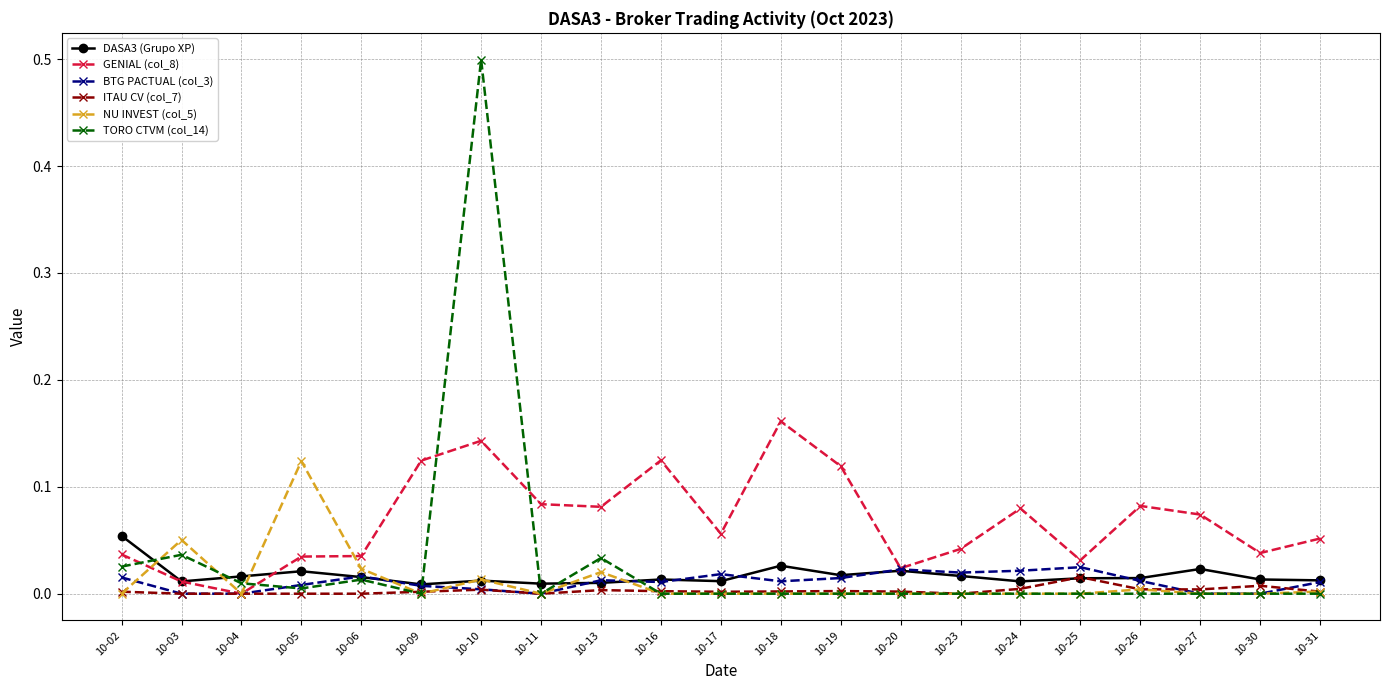

In DASA3 (Grupo XP), how many points are lower than both neighbors (excluding endpoints)?

6